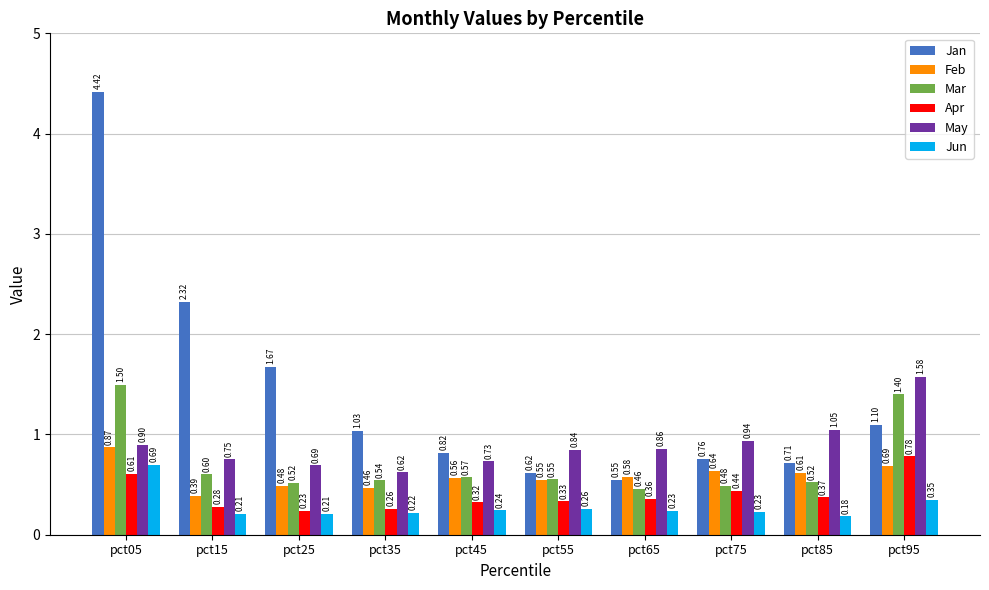

Is the value of Apr at pct25 greater than the value of Jun at pct05?

No